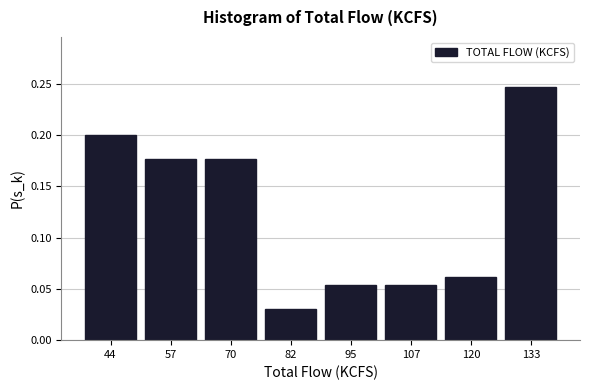

Reading left to right, list every bar in this chart as the range it spans on the x-axis followed by its height. Neither the bar edges nor the heights are printed on the chart, so give them approximately, as read against the axes.

38 to 50: 0.200
50 to 64: 0.175
64 to 76: 0.175
76 to 88: 0.030
88 to 102: 0.055
102 to 114: 0.055
114 to 126: 0.060
126 to 140: 0.245